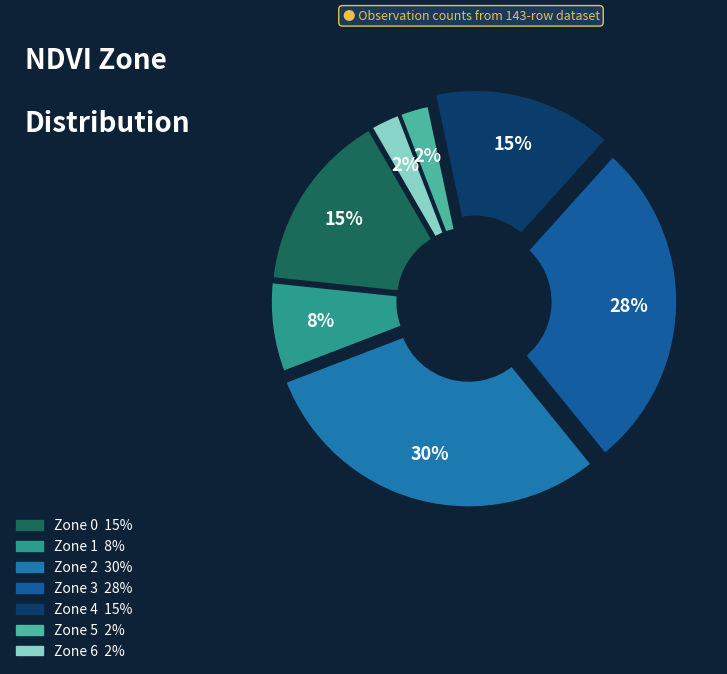

To the nearest percent, what is the difference between the largest and smallest slice percentages?

28%